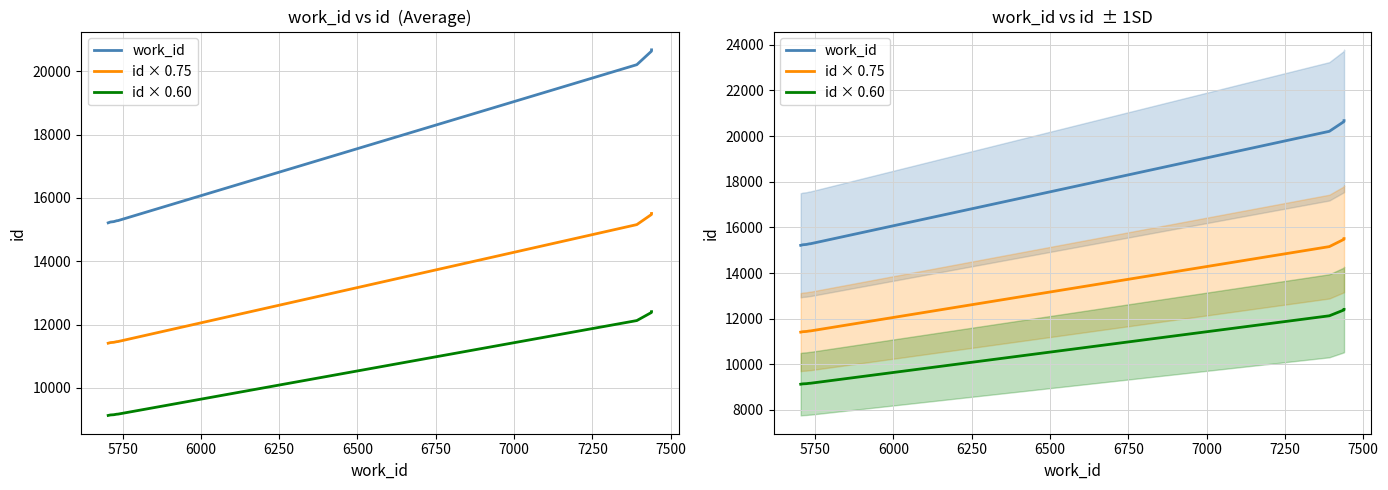

Which series has the widest spread of values?

work_id